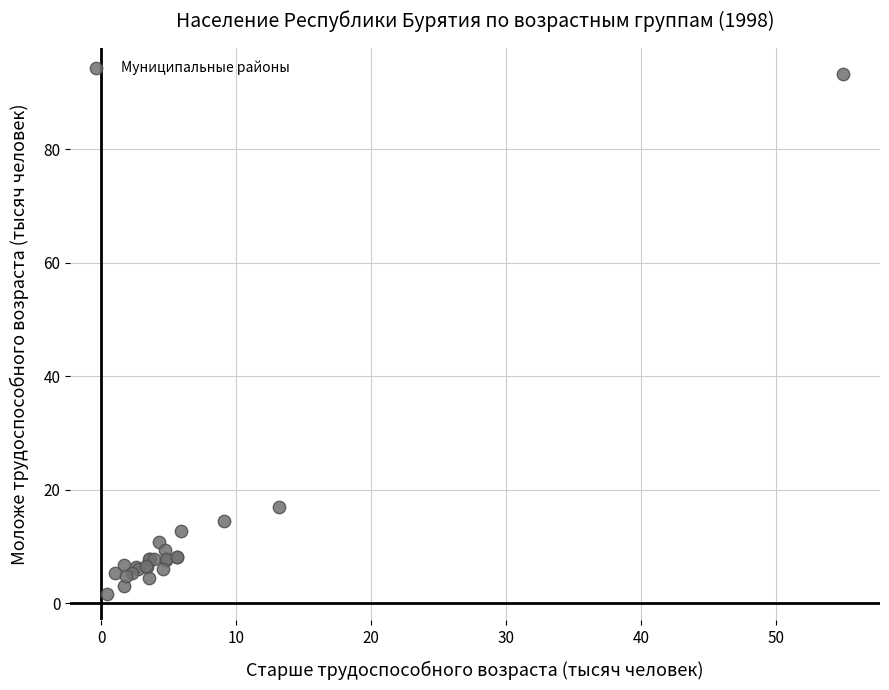

What Y value in the scatter plot is closest to 47?

17.0